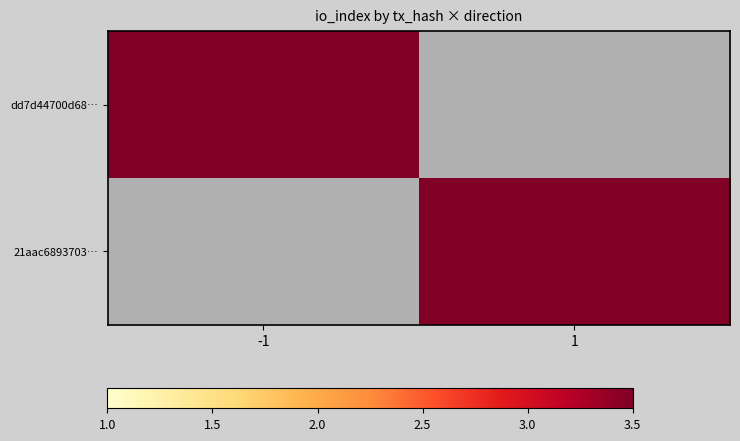

True or false: dd7d44700d68… has a value of 61.0 at -1.

True